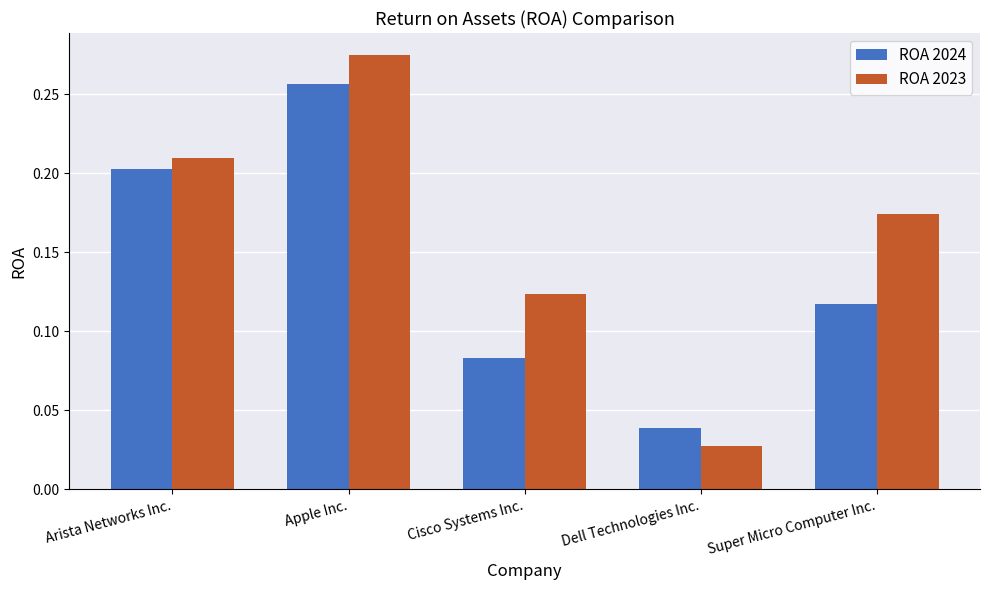

Which series has the largest total across all categories?

ROA 2023